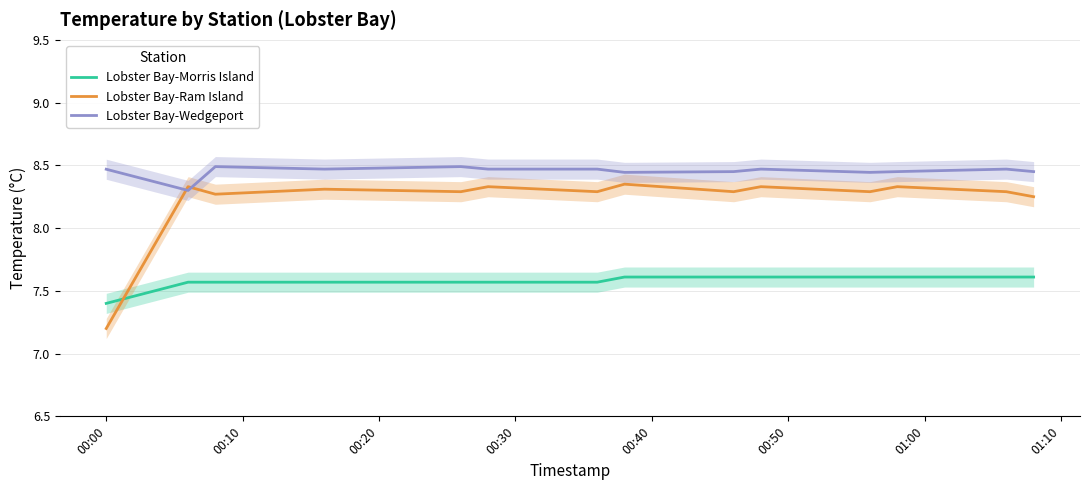

Does the chart have visible grid lines?

Yes